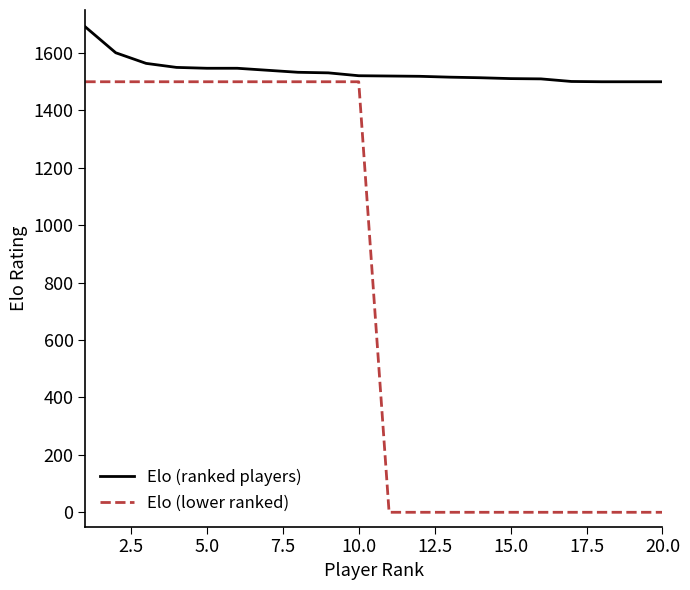

Does the chart display data point markers on the line(s)?

No